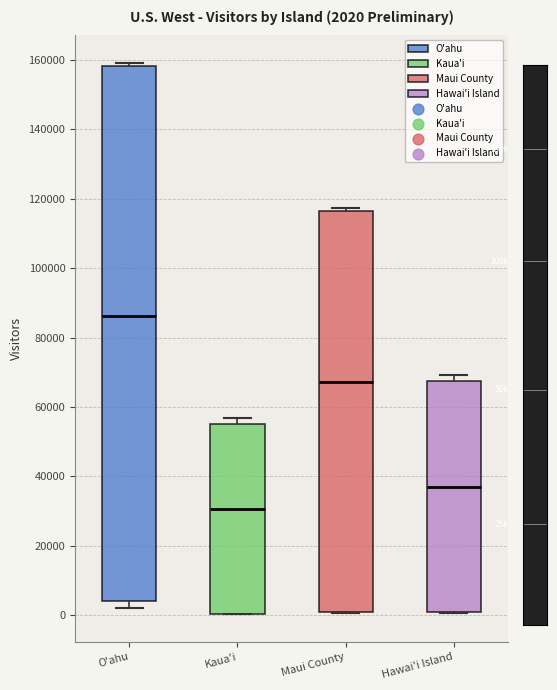

Which box's median line is the highest?

O'ahu